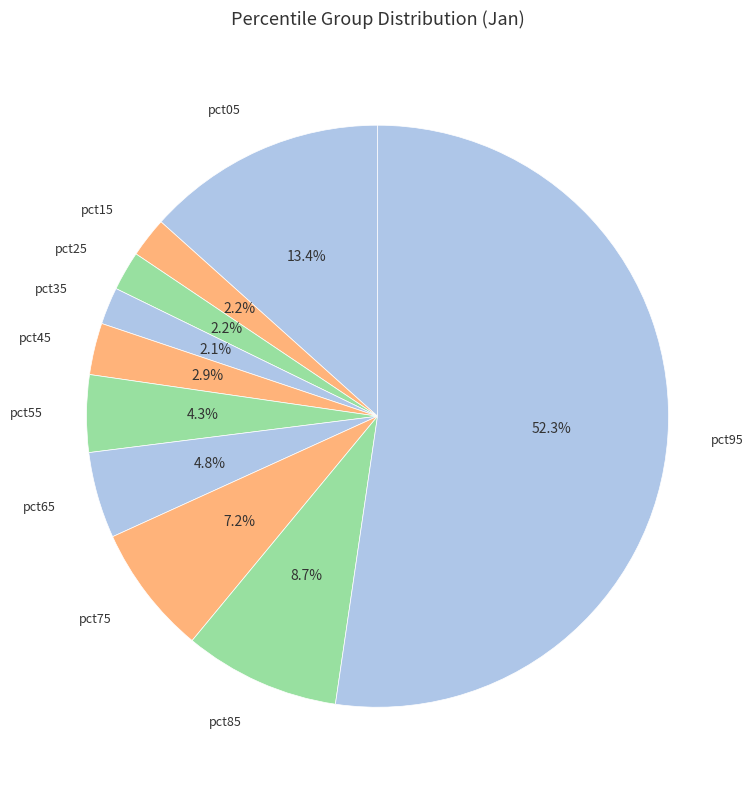

Count the number of slices in the pie.

10